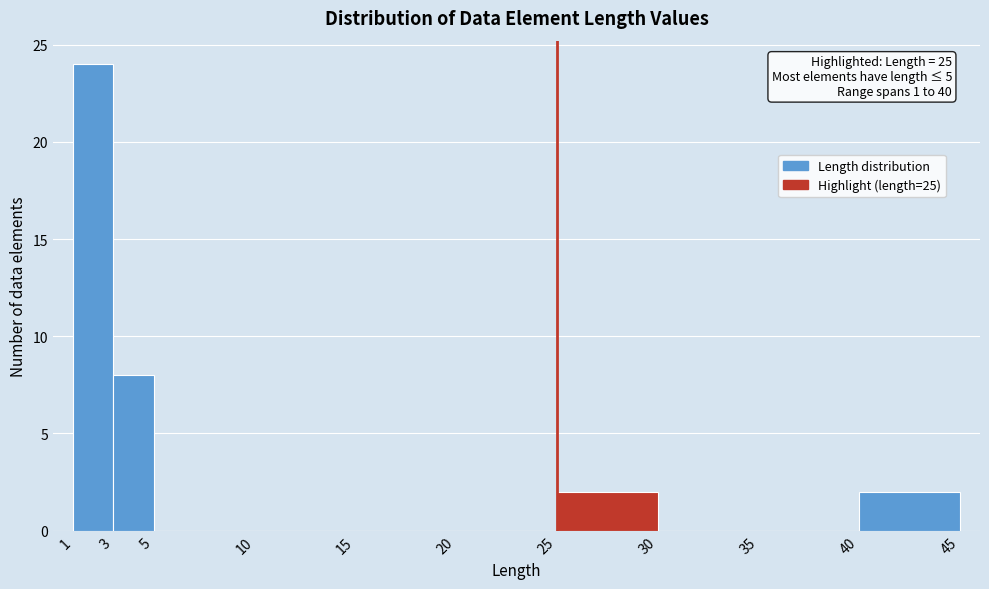

Which range on the x-axis has the tallest bar?

1 to 3